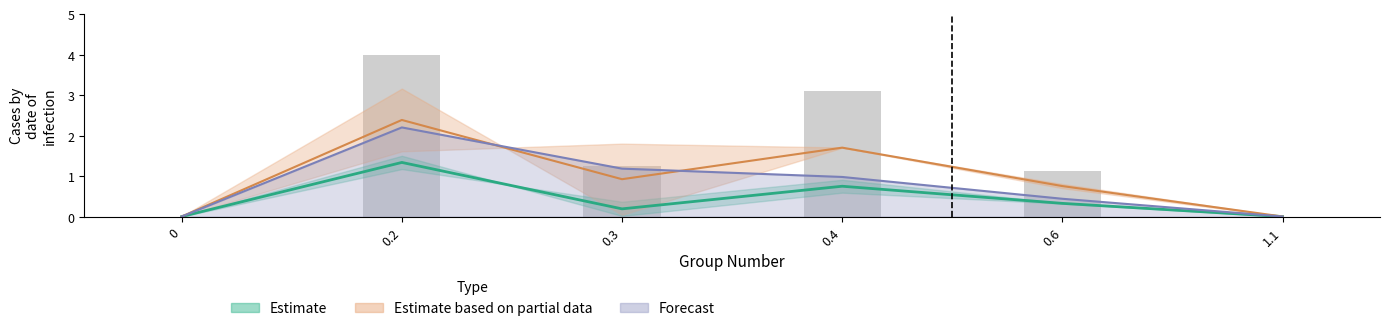

List the labels in order of value, smallest first.

0, 1.1, 0.6, 0.3, 0.4, 0.2